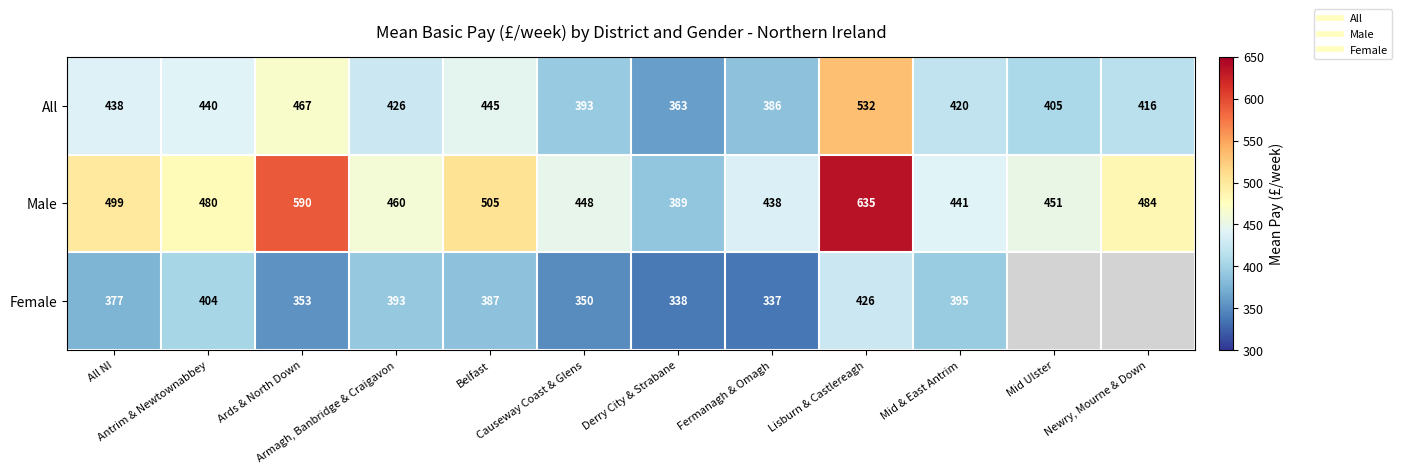

What is the difference between the All values at Ards & North Down and Fermanagh & Omagh?

80.7